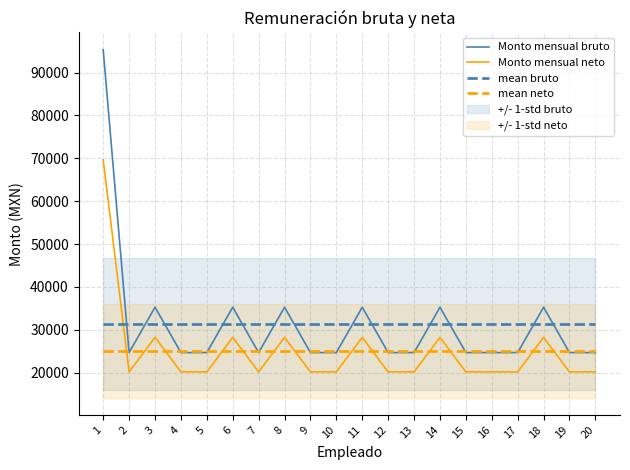

How many intersections are there between Monto mensual bruto and mean bruto?

13